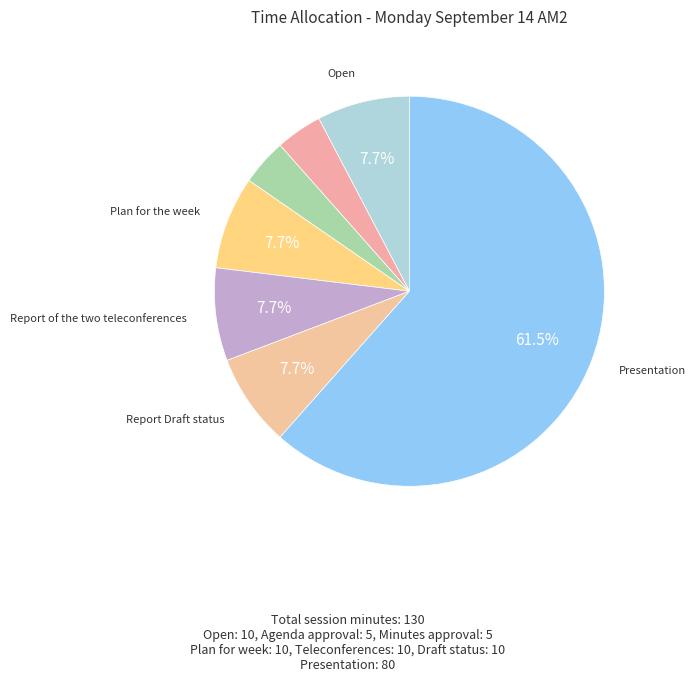

To the nearest percent, what is the average slice percentage?

14%